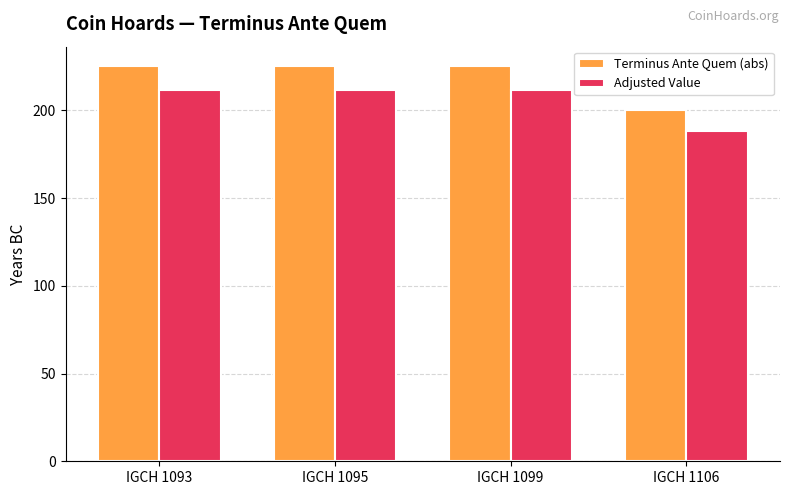

At how many categories does at least one series exceed 207?

3